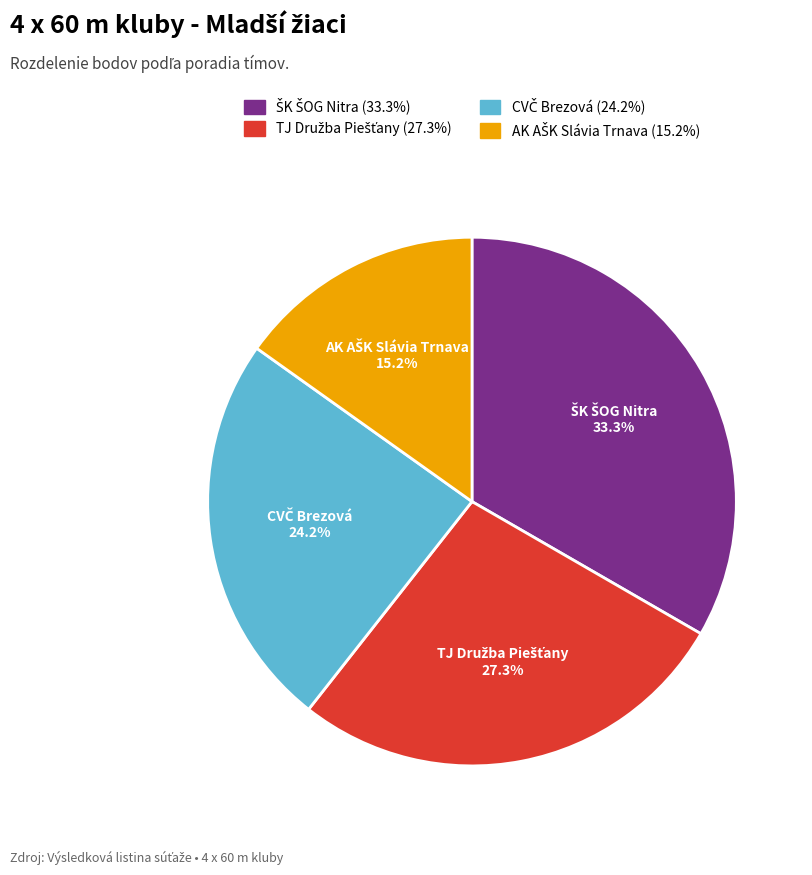

Is there a majority slice in this chart?

No